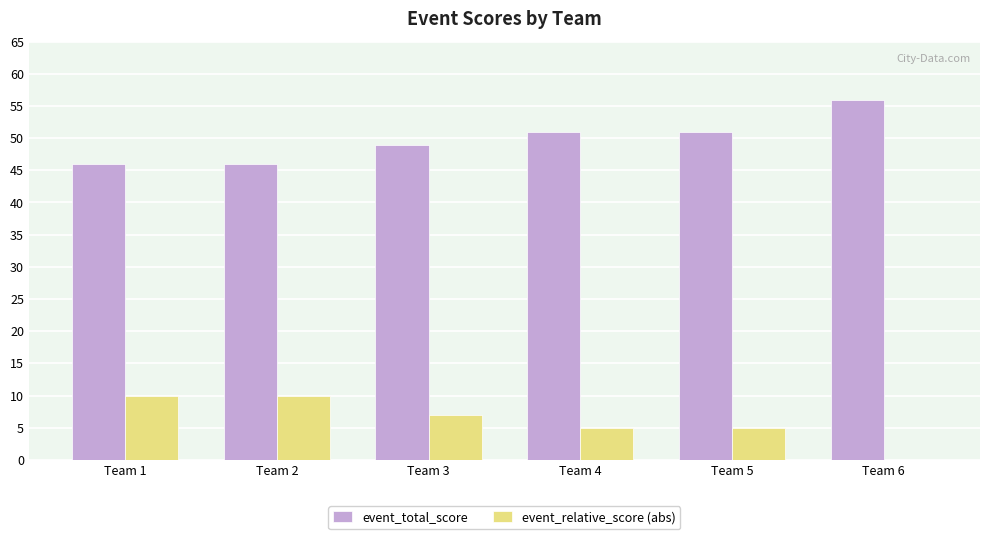

What is the sum of all event_relative_score (abs) values?

37